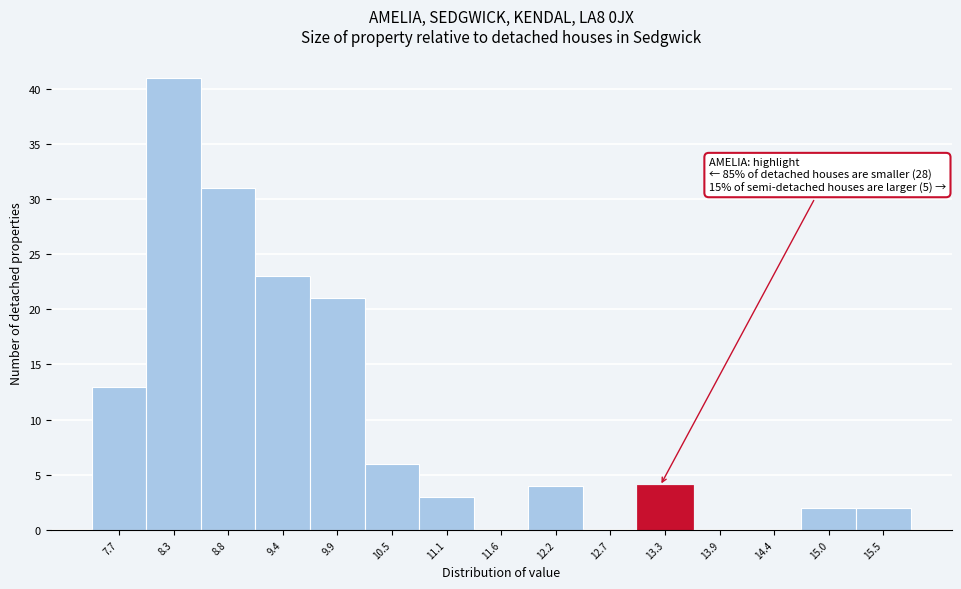

Reading left to right, transcribe all the data shown in this chart.

7.7=13	8.3=41	8.8=31	9.4=23	9.9=21	10.5=6	11.1=3	11.6=0	12.2=4	12.7=0	13.3=4	13.9=0	14.4=0	15.0=2	15.5=2